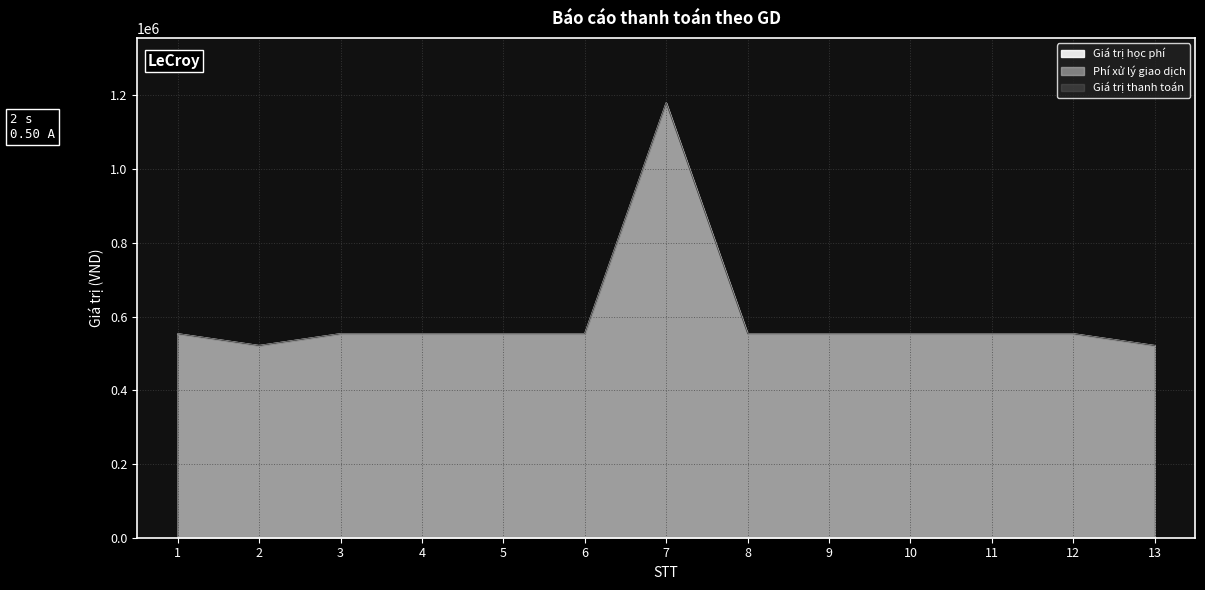

Which series changed the most between 7 and 12?

Giá trị học phí